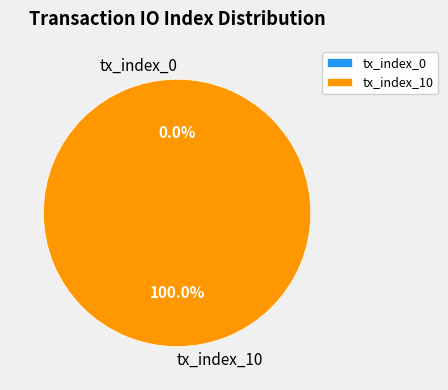

Rank the categories by value from lowest to highest.

tx_index_0, tx_index_10